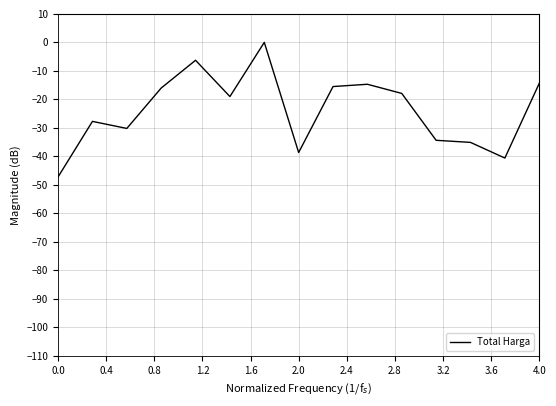

What is the difference between the maximum and minimum values?

47.2